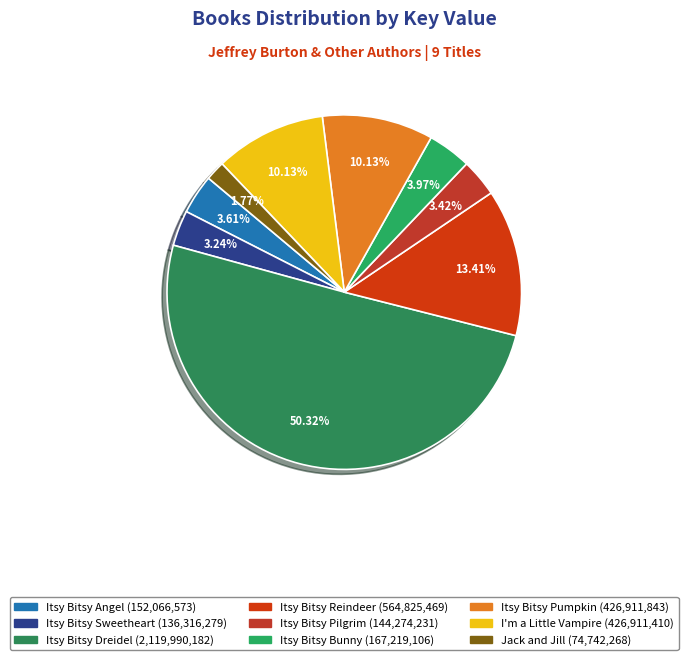

Is it true that Itsy Bitsy Bunny is 1% of the pie?

False